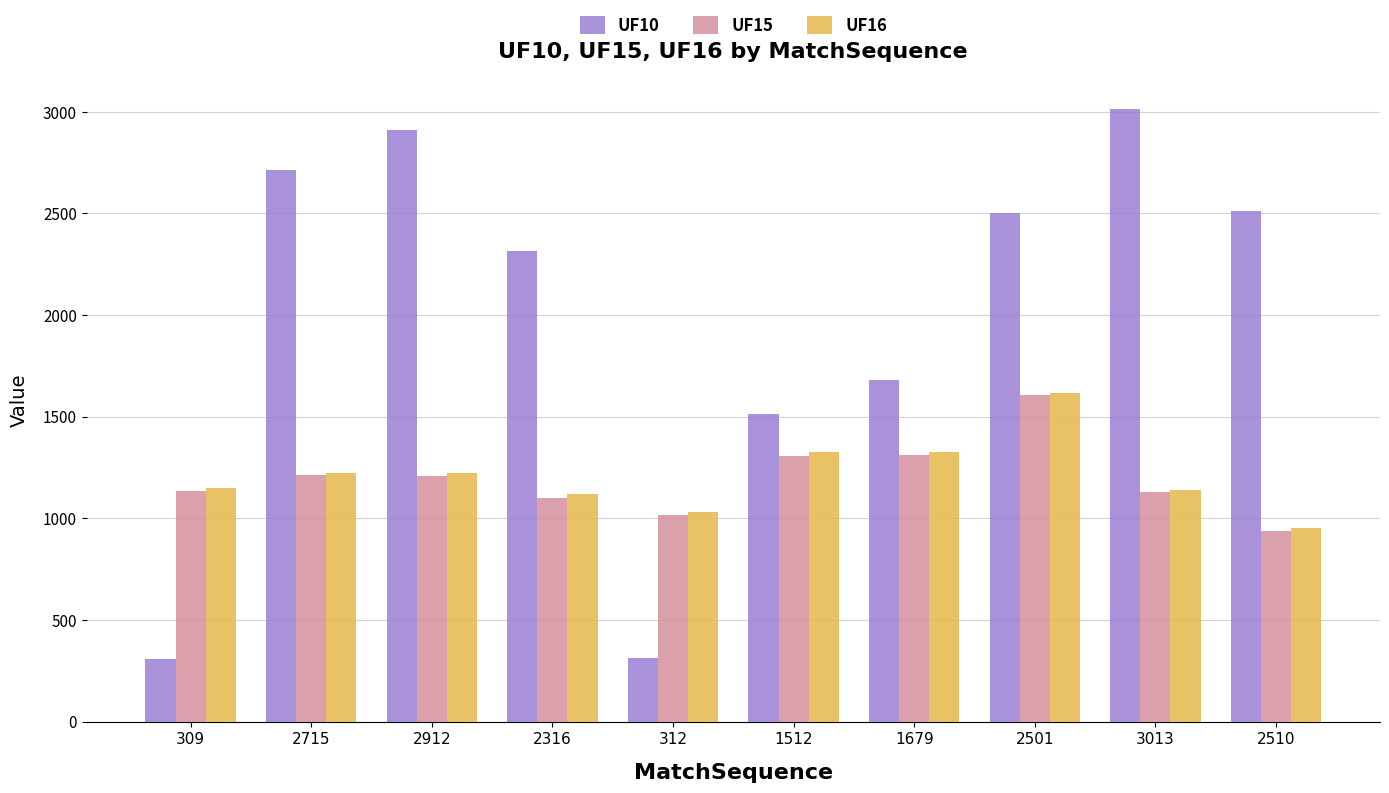

Read the UF10 value at 2510, to the nearest 50.

2500